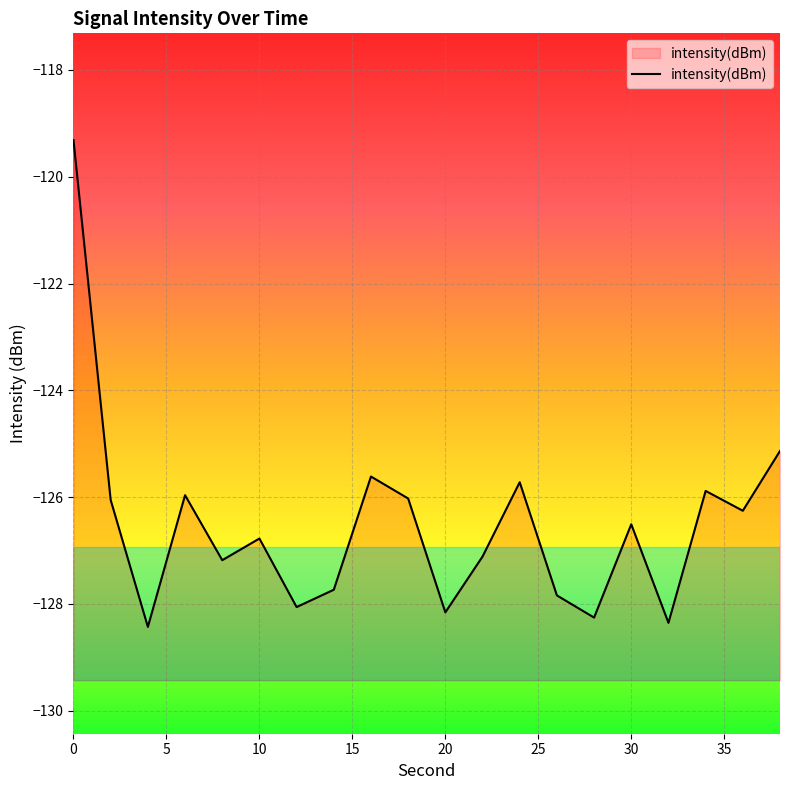

Which has a higher value, 2 or 36?

2